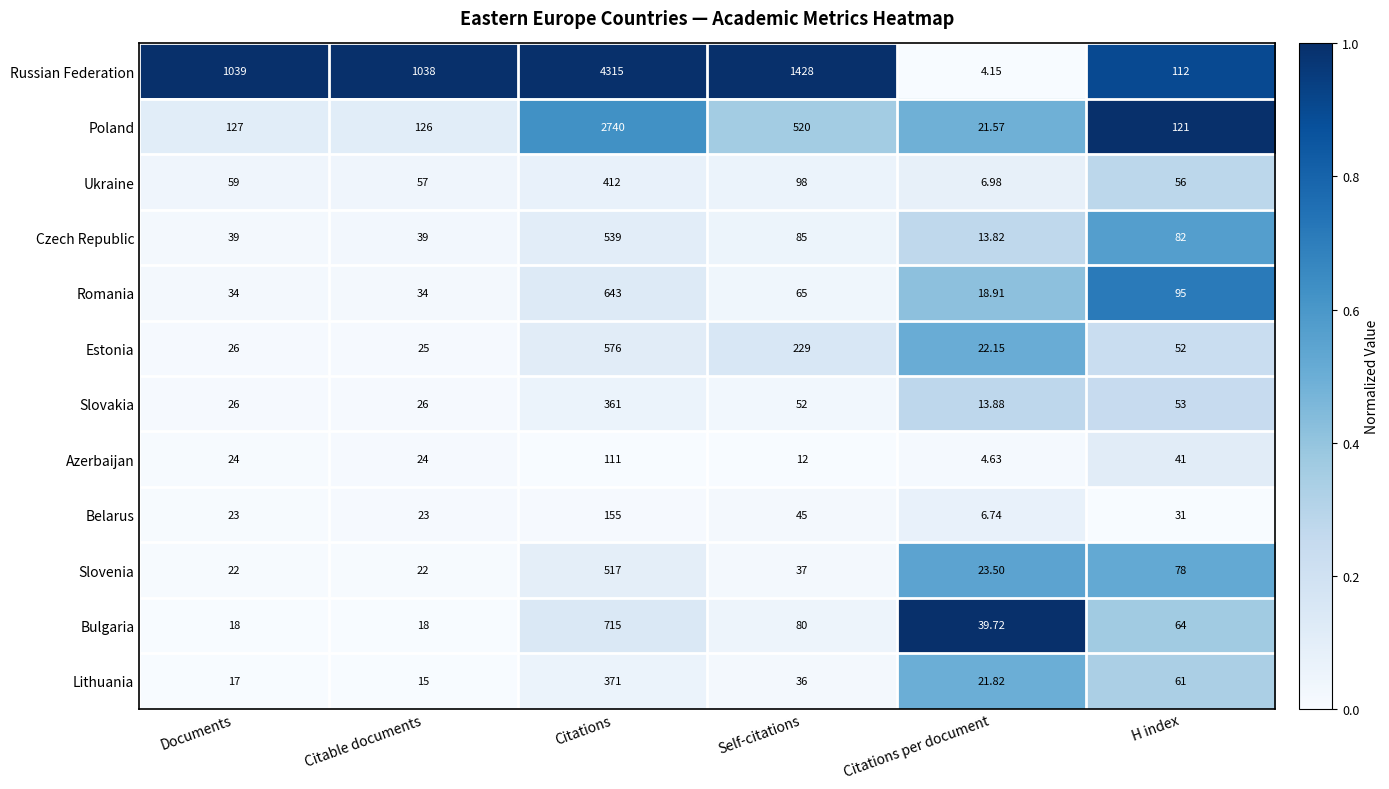

Where is Slovenia nearest to the value 269?

H index